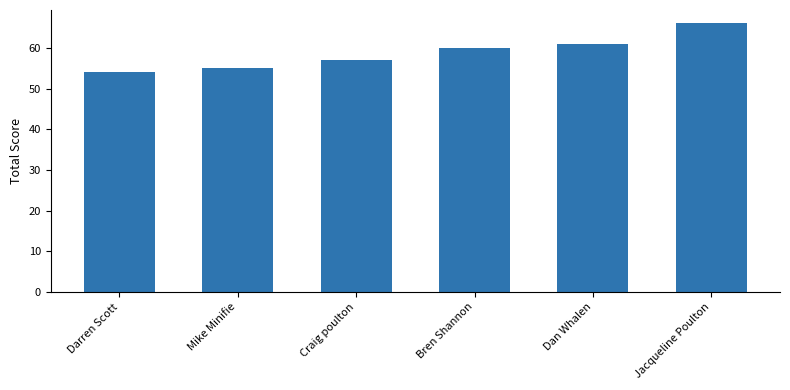

What is the change in value from Darren Scott to Jacqueline Poulton?

+12